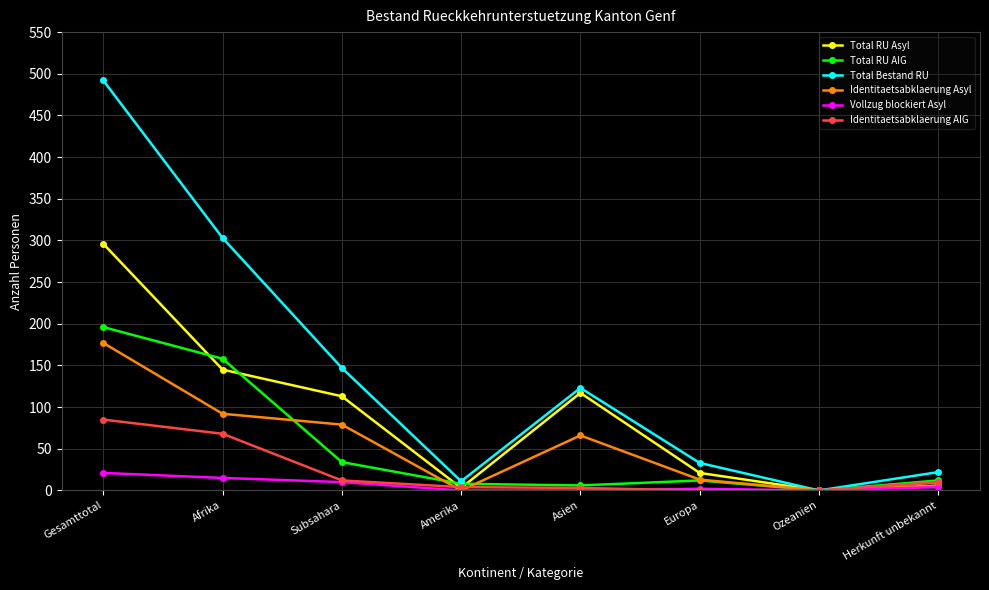

How many lines are shown in the chart?

6